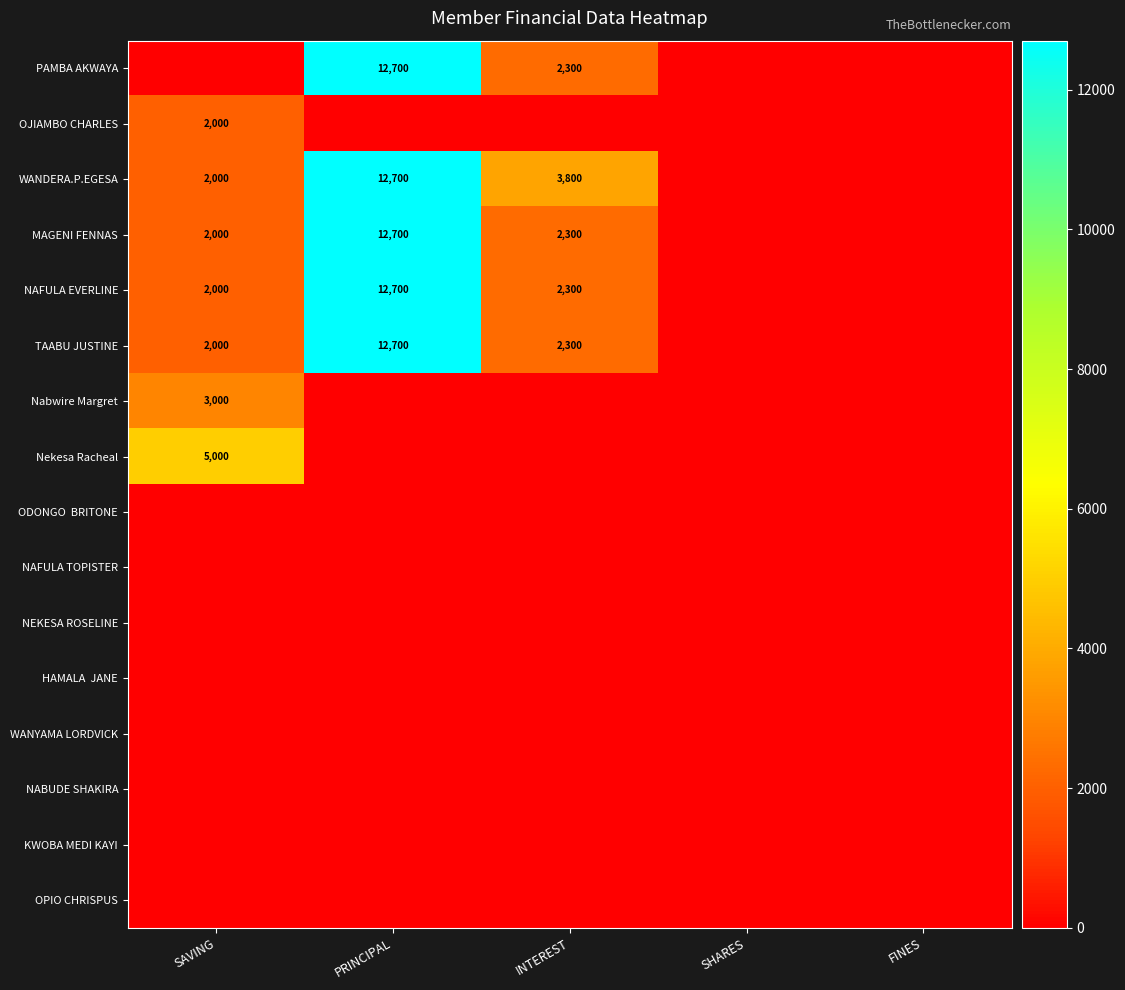

What is the difference between the TAABU JUSTINE values at SHARES and INTEREST?

2300